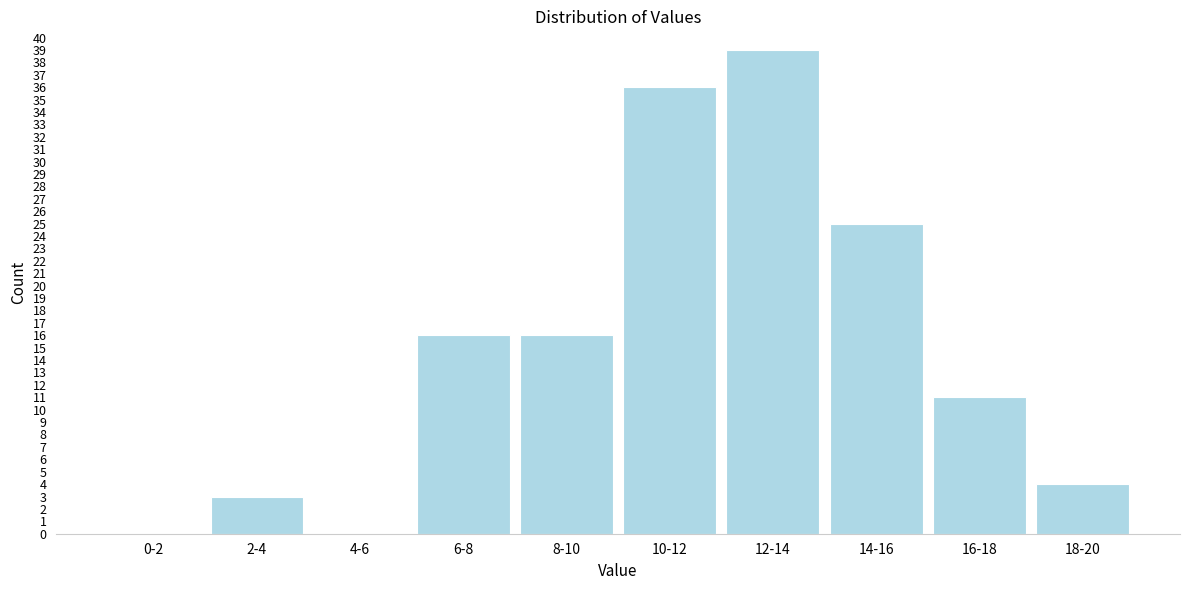

Reading left to right, extract all data points from this chart.

0-2=0	2-4=3	4-6=0	6-8=16	8-10=16	10-12=36	12-14=39	14-16=25	16-18=11	18-20=4